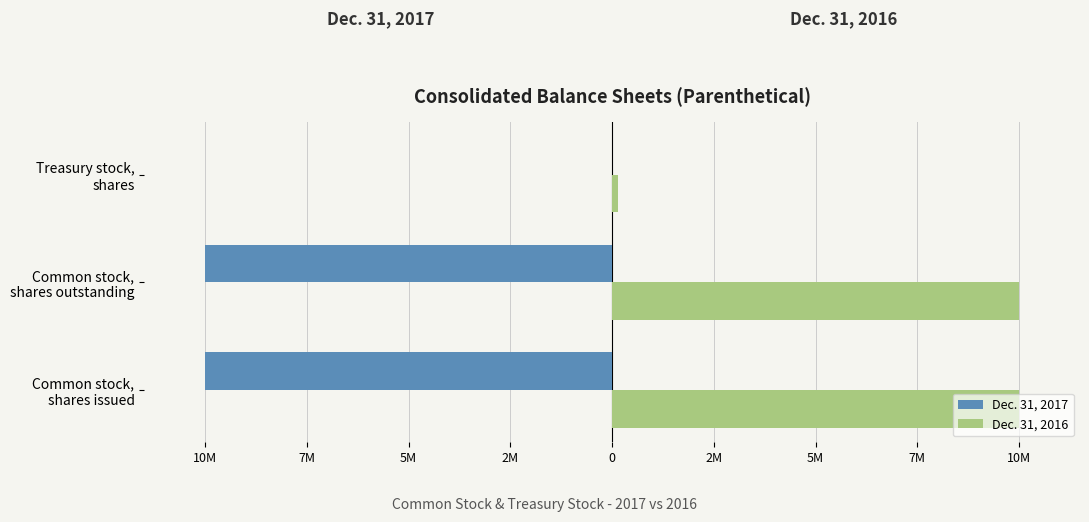

What are all the series names shown in the legend?

Dec. 31, 2017, Dec. 31, 2016